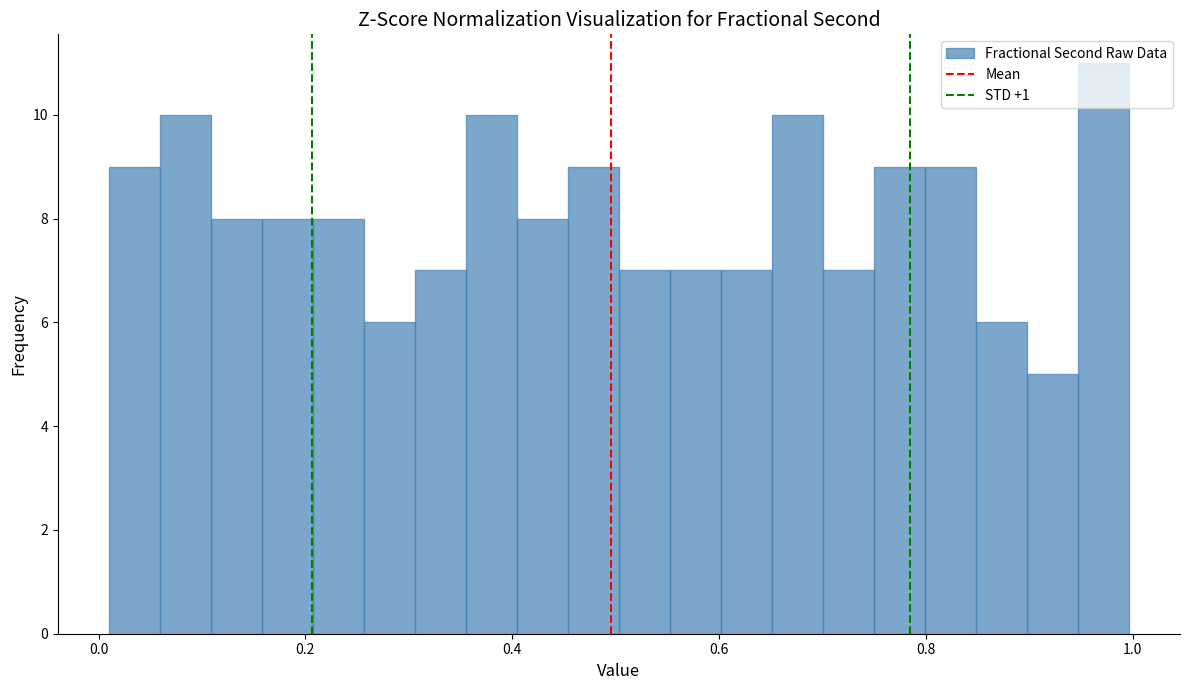

Read against the x-axis, roughly where is the centre of the tallest bar?

0.98